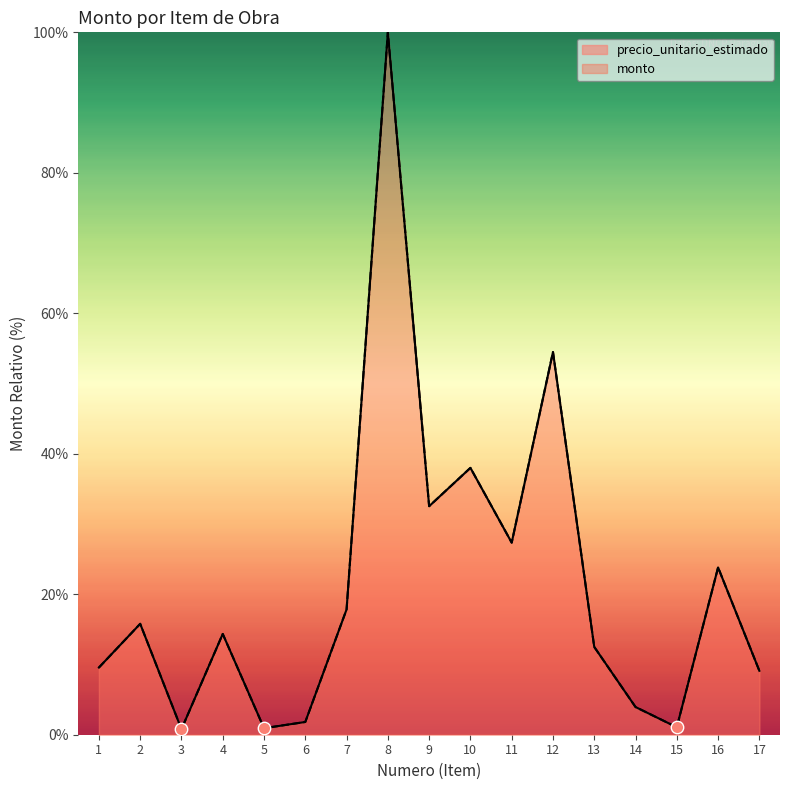

Which series has the widest spread of Y values?

precio_unitario_estimado